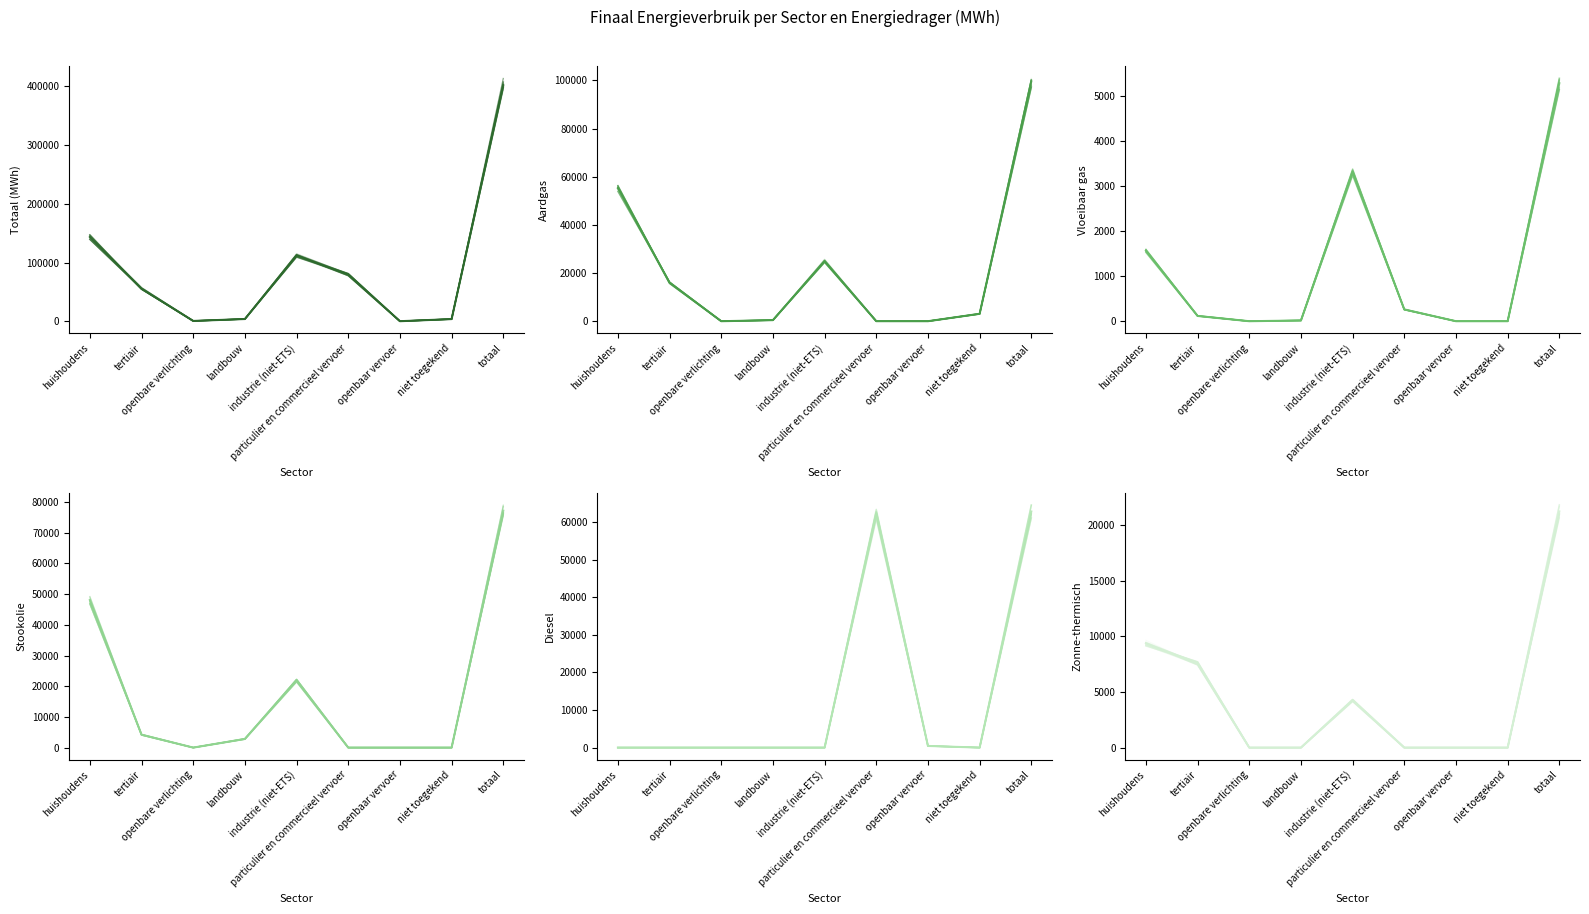

Is it true that Totaal (MWh) equals 79587.3 at particulier en commercieel vervoer?

True